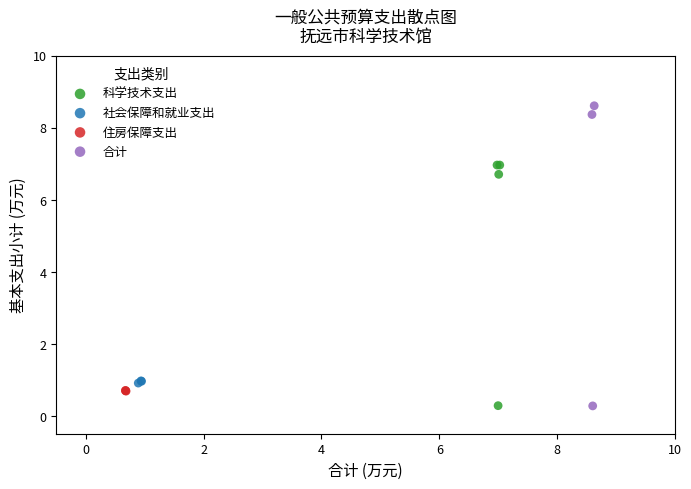

Which series reaches the maximum Y coordinate?

合计